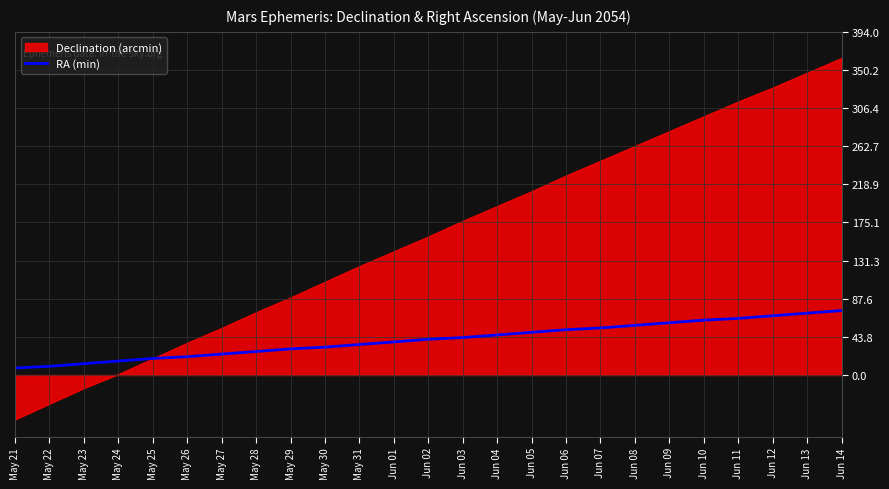

The value of RA (min) at Jun 14 is 74. True or false?

True